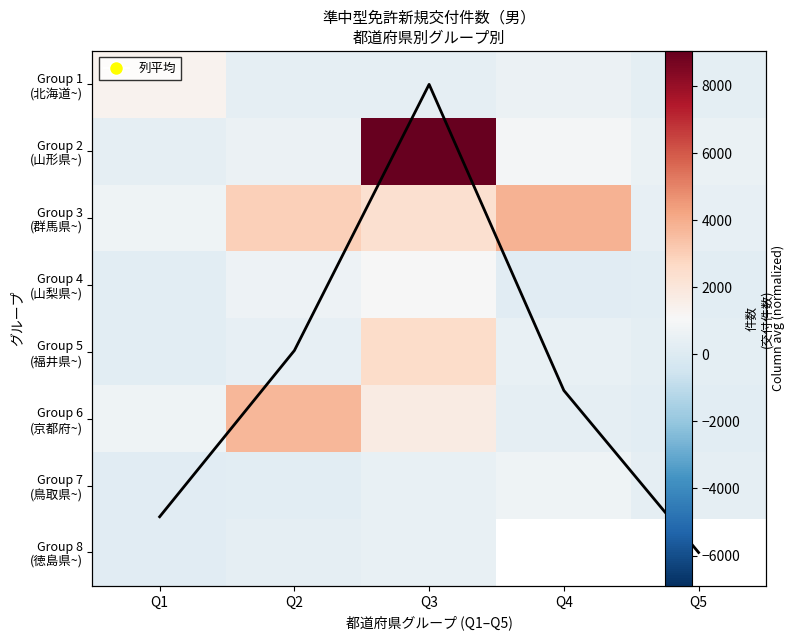

The Group 2 (山形県~) series shows 609.0 at Q2. True or false?

True